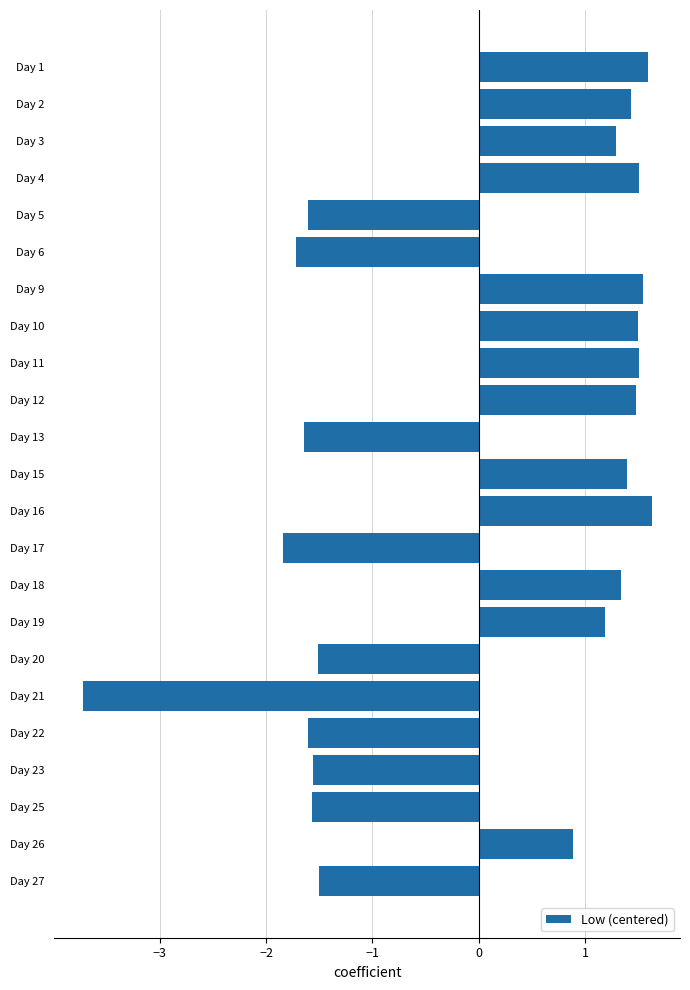

What is the value of the 2nd bar from the top?

1.4